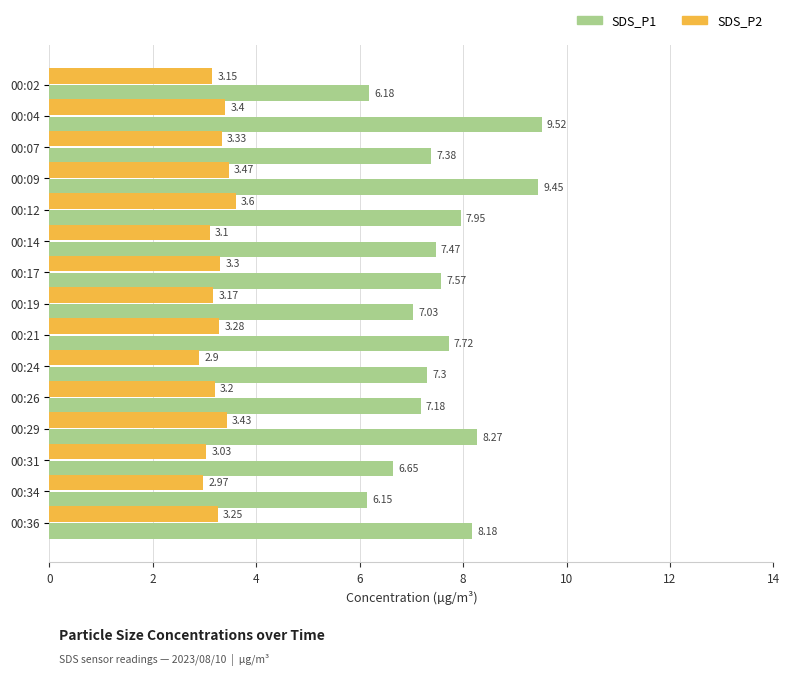

What is the spread (max minus min) of values at 00:09?

6.0